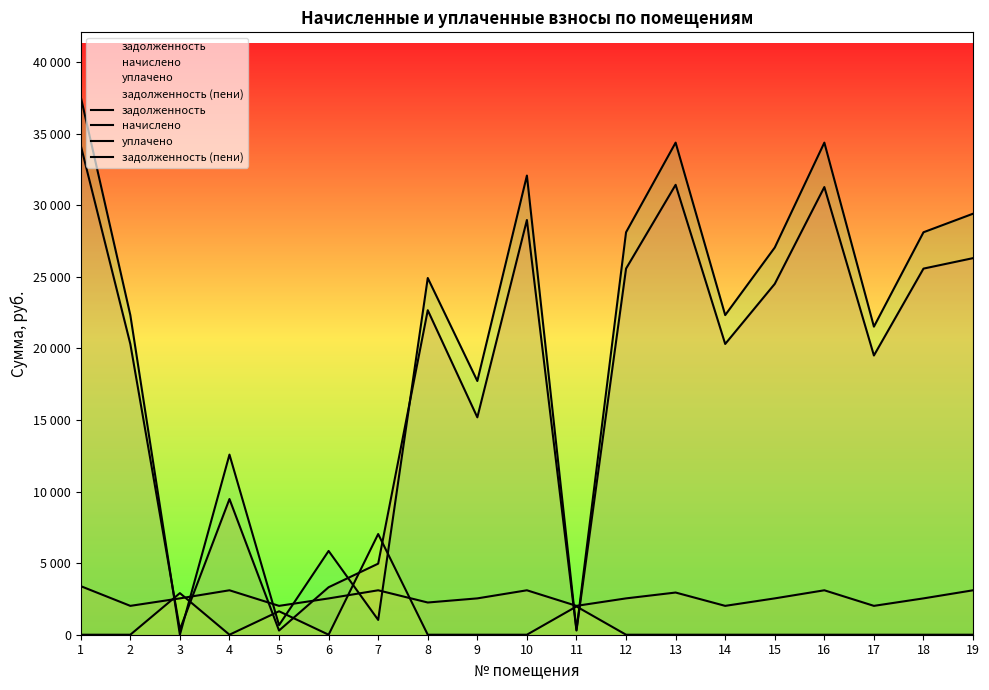

What is the difference between the maximum and minimum values in the задолженность series?

33887.9